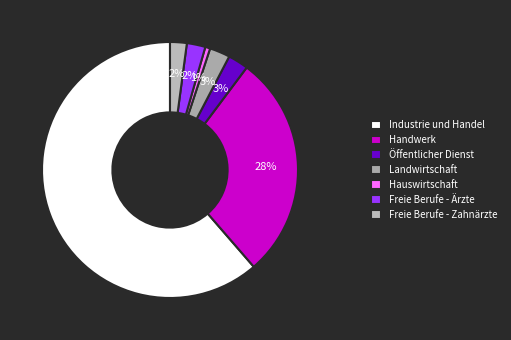

To the nearest percent, what is the difference between the largest and smallest slice percentages?

61%